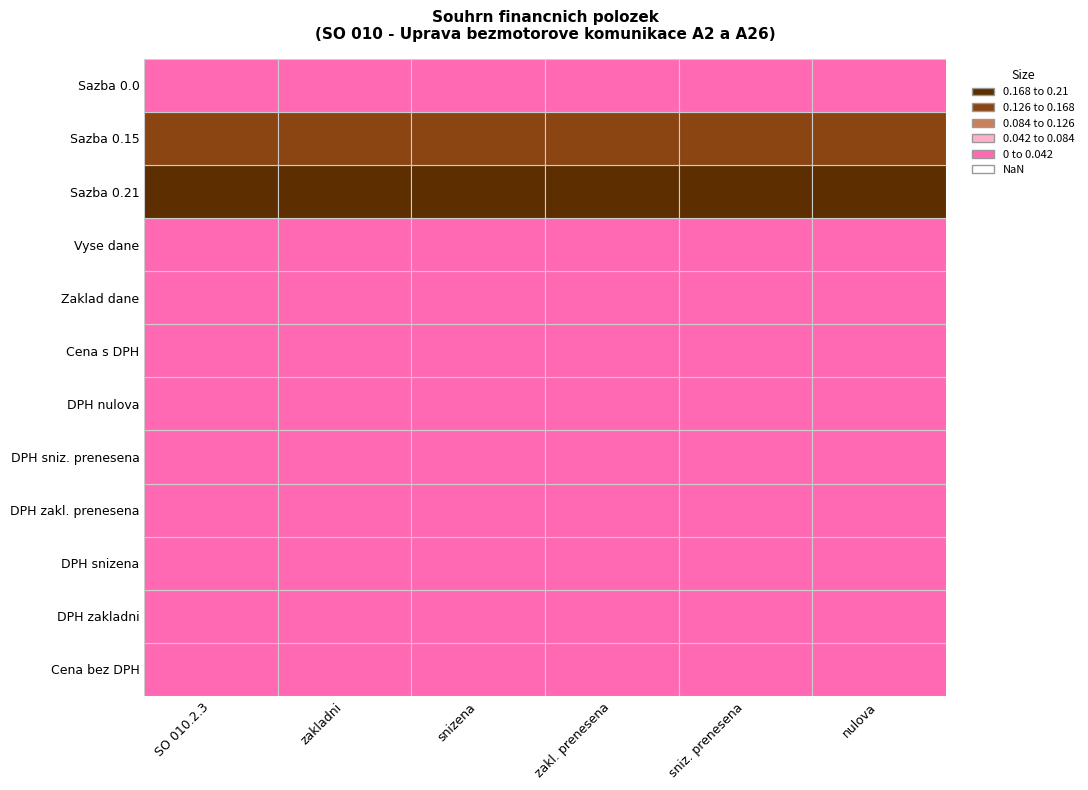

At 3, list the series in order from largest to smallest.

Sazba 0.21, Sazba 0.15, Cena bez DPH, DPH zakladni, DPH snizena, DPH zakl. prenesena, DPH sniz. prenesena, DPH nulova, Cena s DPH, Zaklad dane, Vyse dane, Sazba 0.0